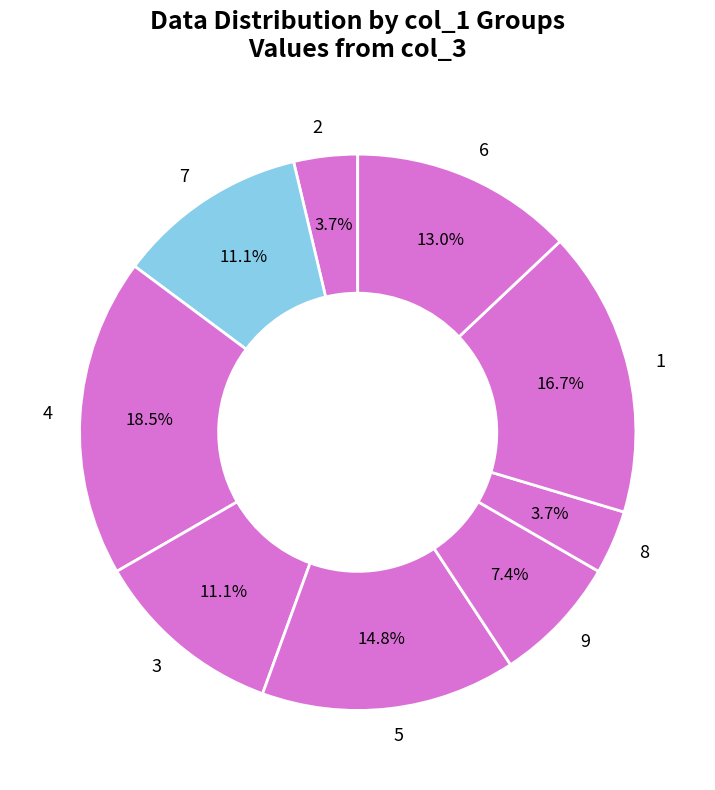

To the nearest percent, what is the difference between the 4 and 1 slice percentages?

2%